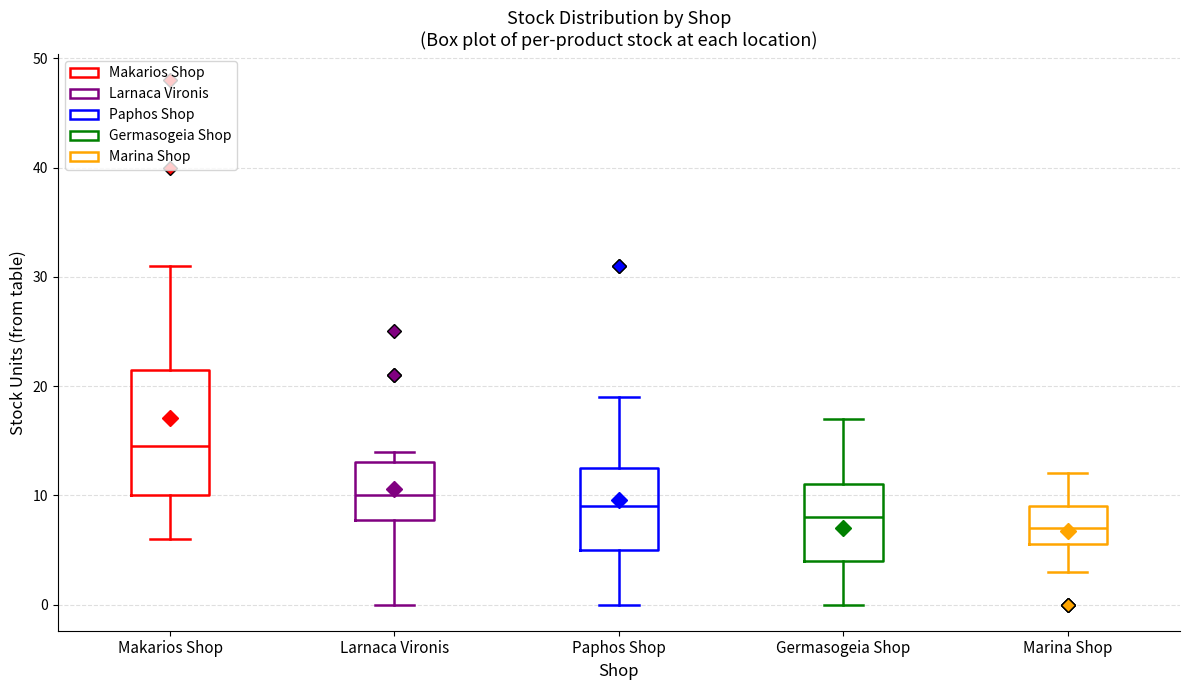

Reading left to right, read every box against the y-axis: the position of its median line, the range the box covers, and the ends of its whiskers. The values are not printed on the chart, so give them approximately, as read against the axis.

Makarios Shop: median 15, box 10 to 22, whiskers 6 to 31
Larnaca Vironis: median 10, box 8 to 13, whiskers 0 to 14
Paphos Shop: median 9, box 5 to 13, whiskers 0 to 19
Germasogeia Shop: median 8, box 4 to 11, whiskers 0 to 17
Marina Shop: median 7, box 6 to 9, whiskers 3 to 12